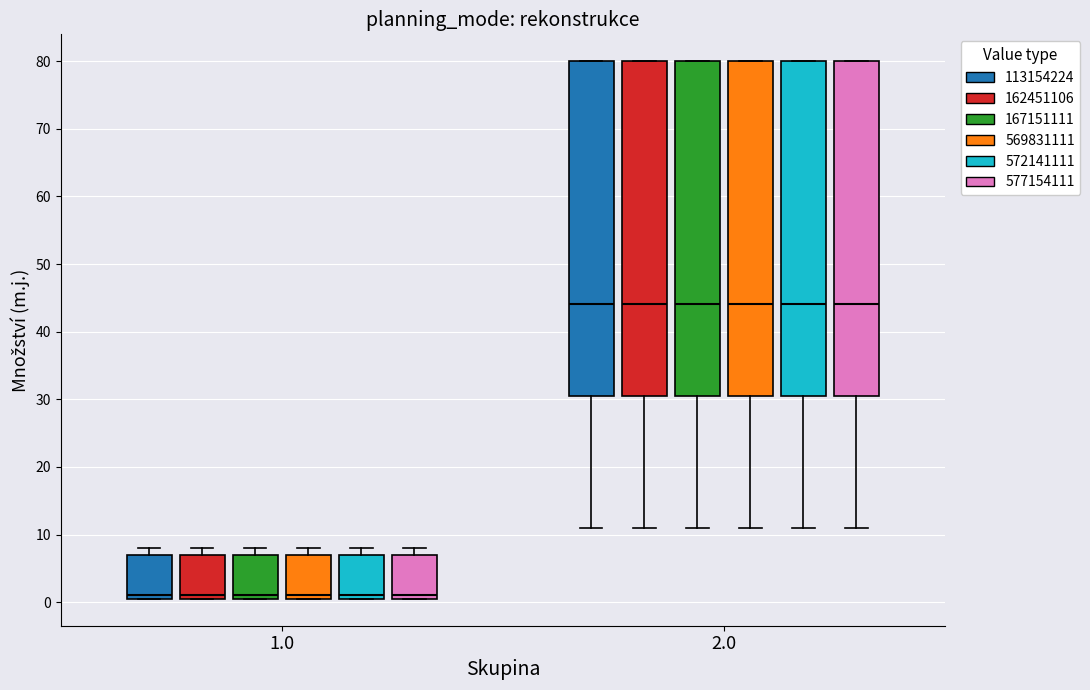

Reading left to right, read every box against the y-axis: the position of its median line, the range the box covers, and the ends of its whiskers. The values are not printed on the chart, so give them approximately, as read against the axis.

1.0 (113154224): median 1 (just above the box's lower edge), box 1 to 7, whiskers 1 to 8
1.0 (162451106): median 1 (just above the box's lower edge), box 1 to 7, whiskers 1 to 8
1.0 (167151111): median 1 (just above the box's lower edge), box 1 to 7, whiskers 1 to 8
1.0 (569831111): median 1 (just above the box's lower edge), box 1 to 7, whiskers 1 to 8
1.0 (572141111): median 1 (just above the box's lower edge), box 1 to 7, whiskers 1 to 8
1.0 (577154111): median 1 (just above the box's lower edge), box 1 to 7, whiskers 1 to 8
2.0 (113154224): median 44, box 30 to 80, whiskers 11 to 80
2.0 (162451106): median 44, box 30 to 80, whiskers 11 to 80
2.0 (167151111): median 44, box 30 to 80, whiskers 11 to 80
2.0 (569831111): median 44, box 30 to 80, whiskers 11 to 80
2.0 (572141111): median 44, box 30 to 80, whiskers 11 to 80
2.0 (577154111): median 44, box 30 to 80, whiskers 11 to 80